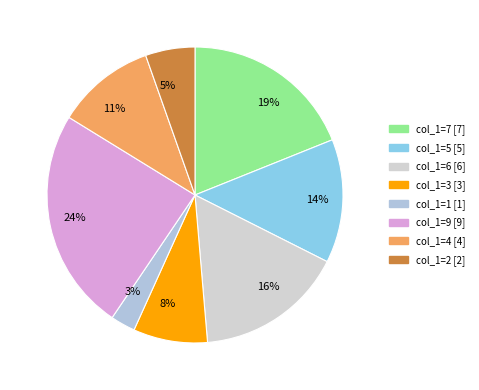

Which has a higher value, 19% or 3%?

19%